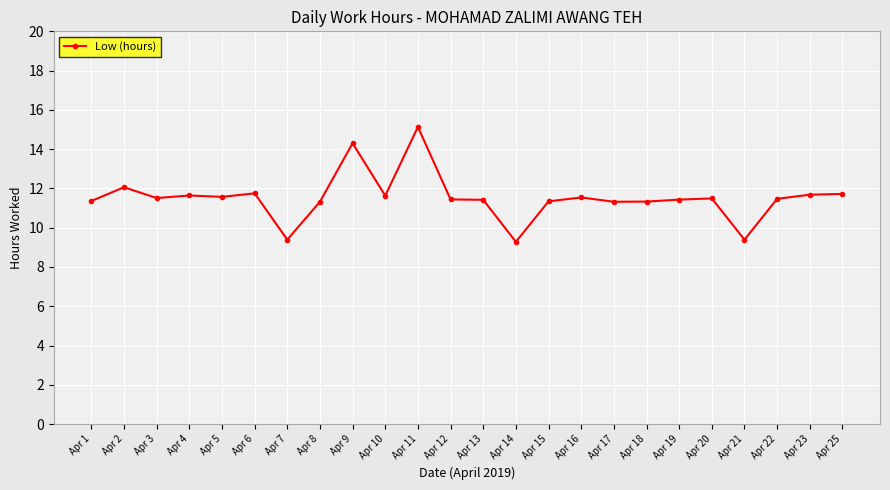

Between Apr 3 and Apr 17, which is larger?

Apr 3